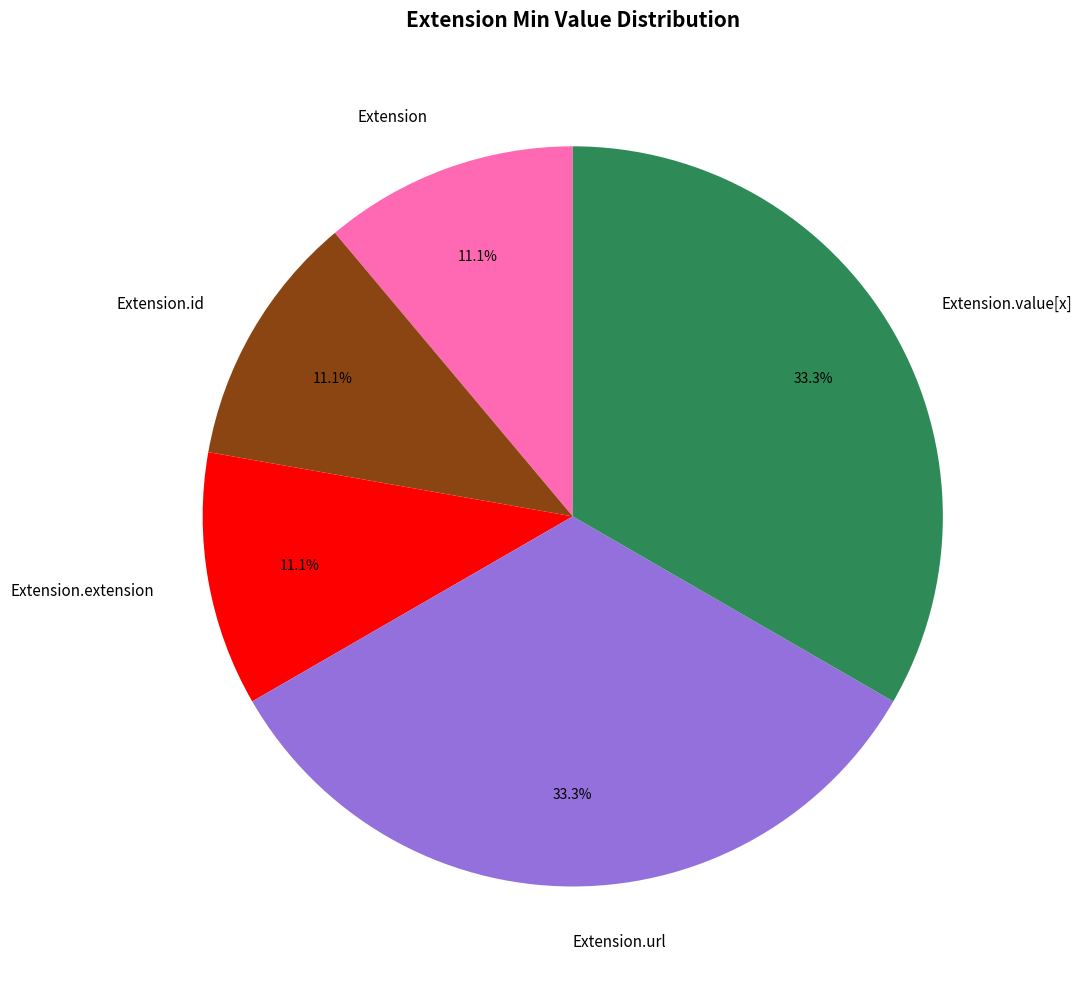

Is it true that Extension.value[x] is 62% of the pie?

False